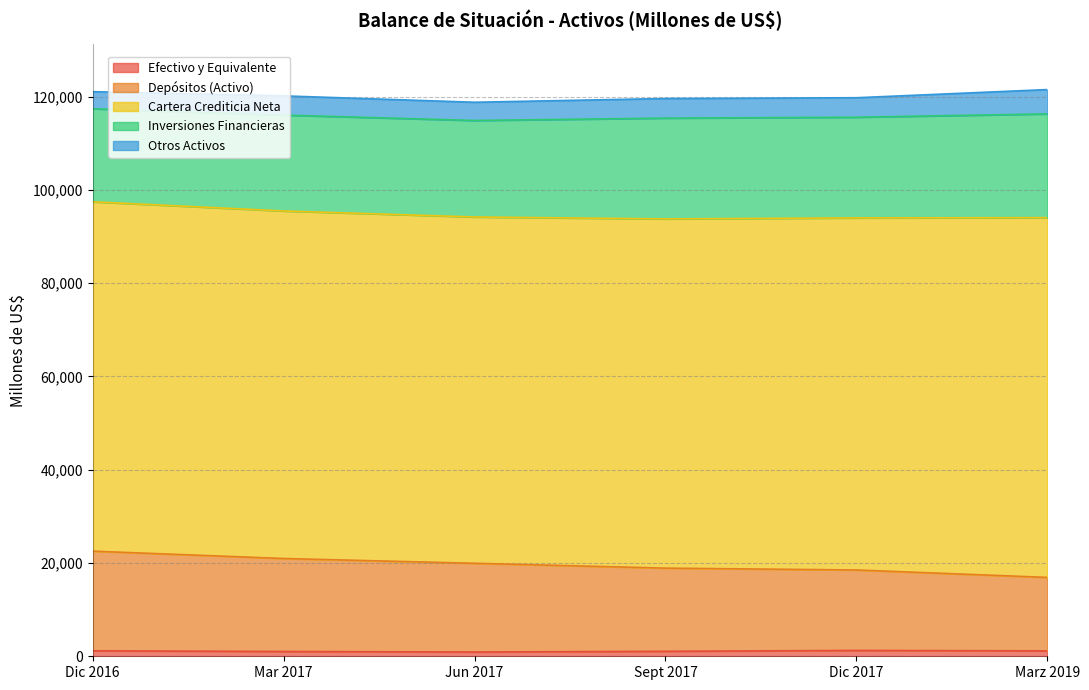

True or false: Cartera Crediticia Neta and Otros Activos intersect in this chart.

False